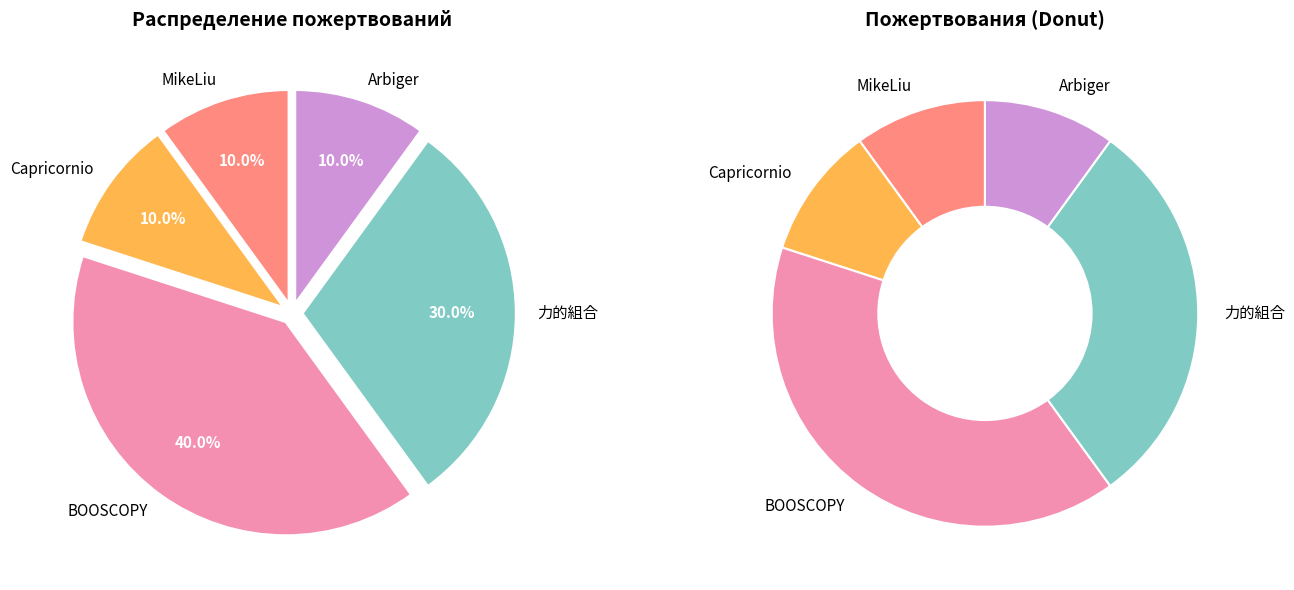

Is 123456 the majority of the pie?

No